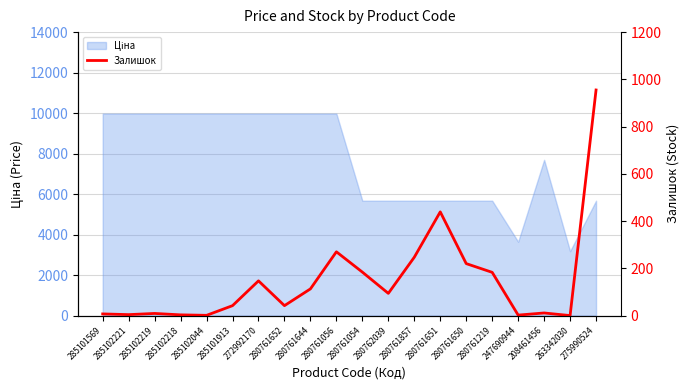

Which category has the highest value across all series?

275990524